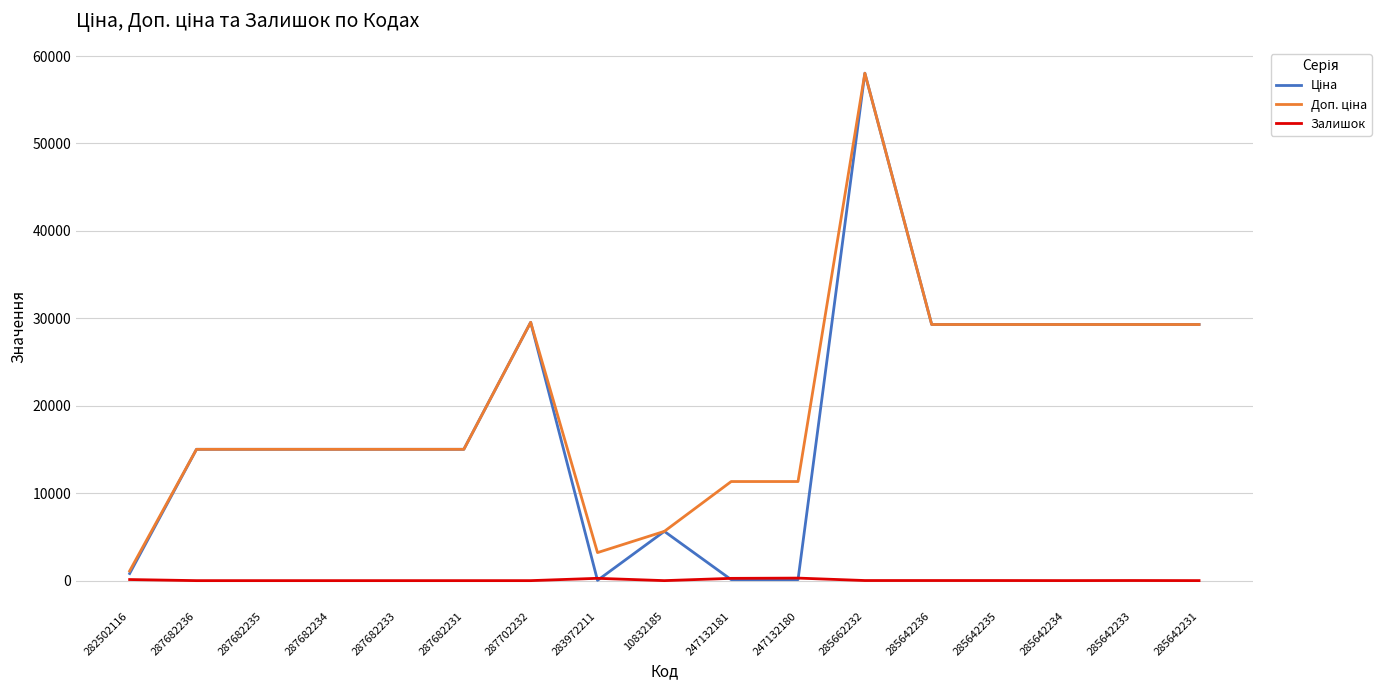

What is the total value across all series at 287682235?

30038.4